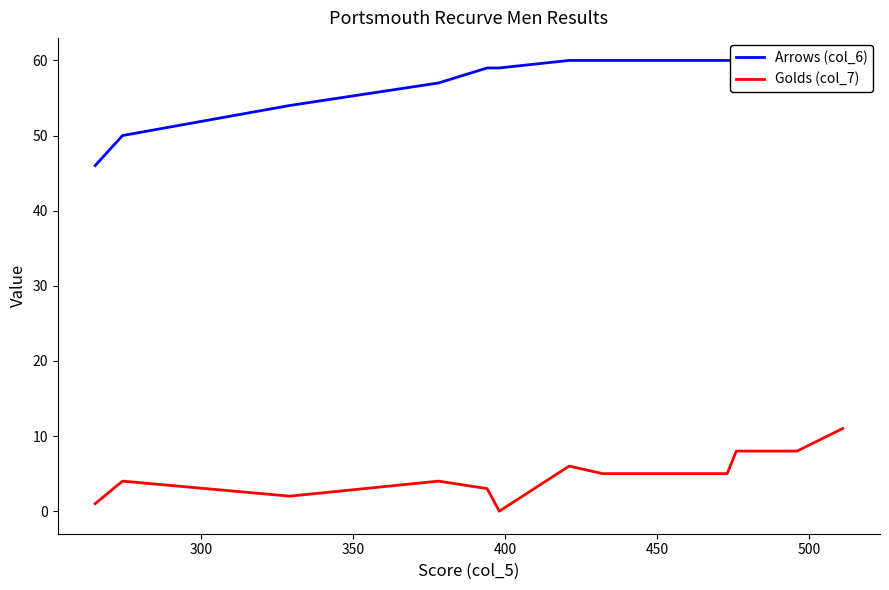

Which has a higher value, 500 or 350?

500